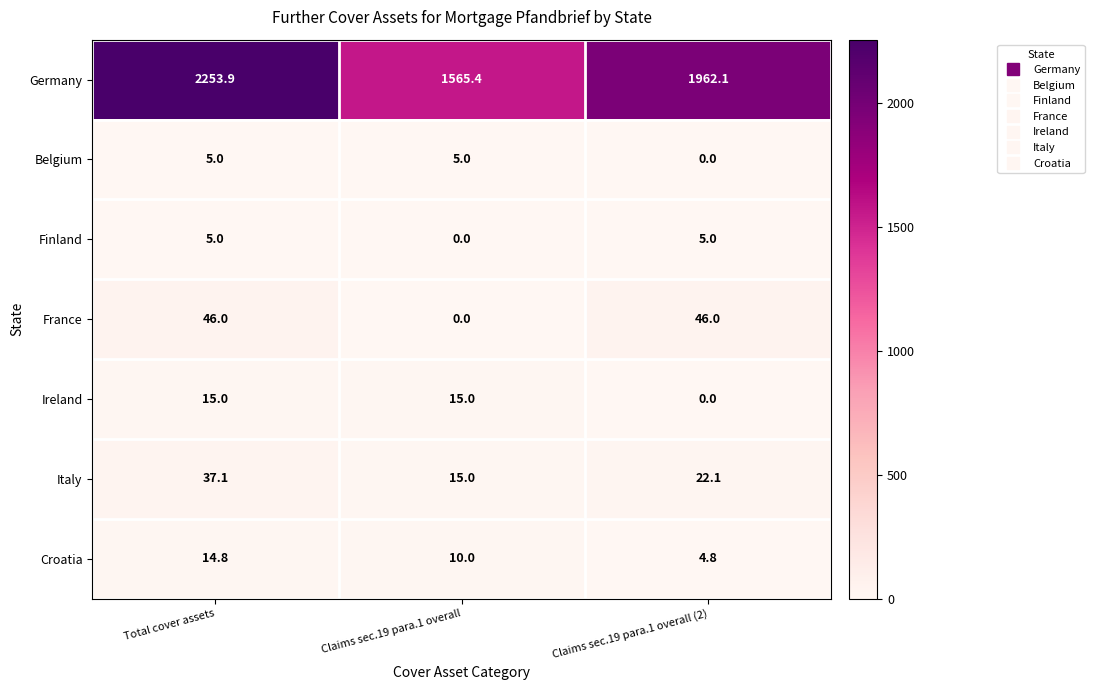

What is the highest value of the Finland series?

5.0